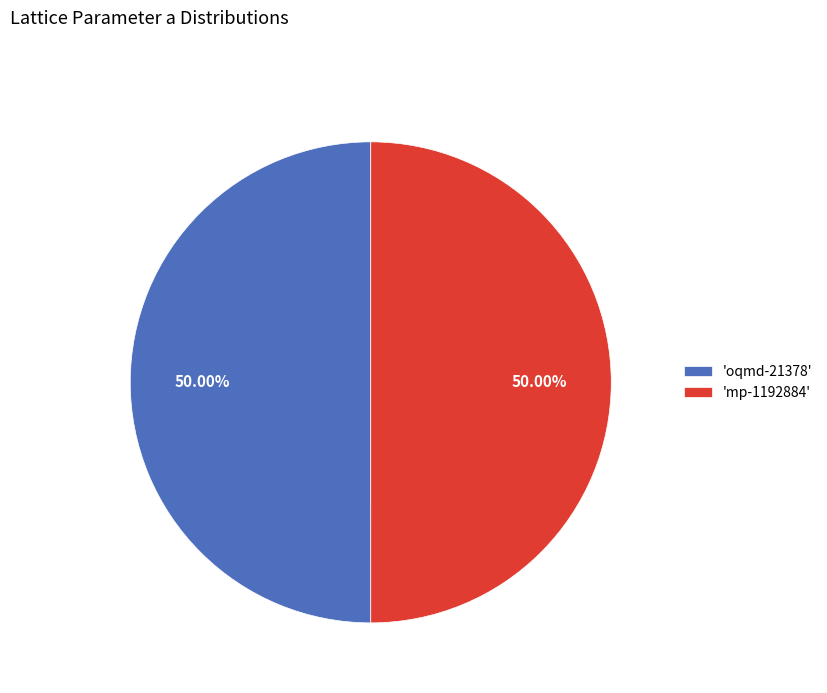

What is the ratio of the value at 'mp-1192884' to the value at 'oqmd-21378'?

1.0